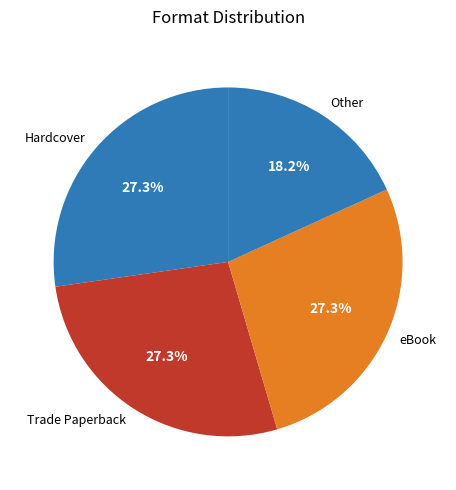

What is the ratio of the value at Trade Paperback to the value at Hardcover?

1.0